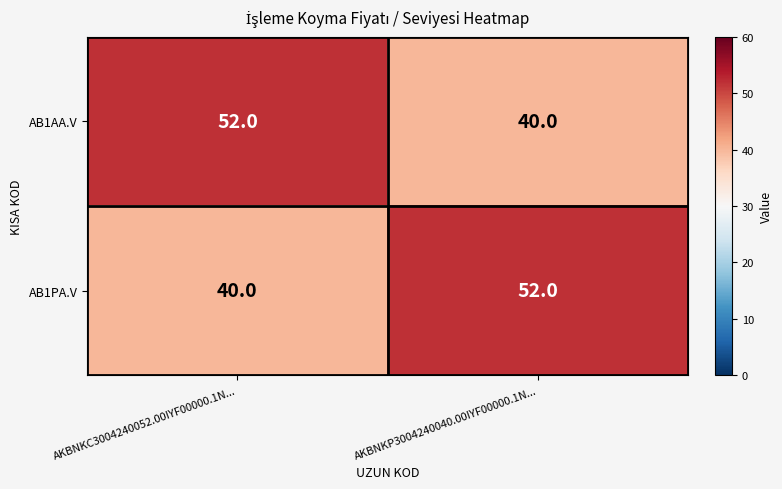

How many categories are shown in the chart?

2